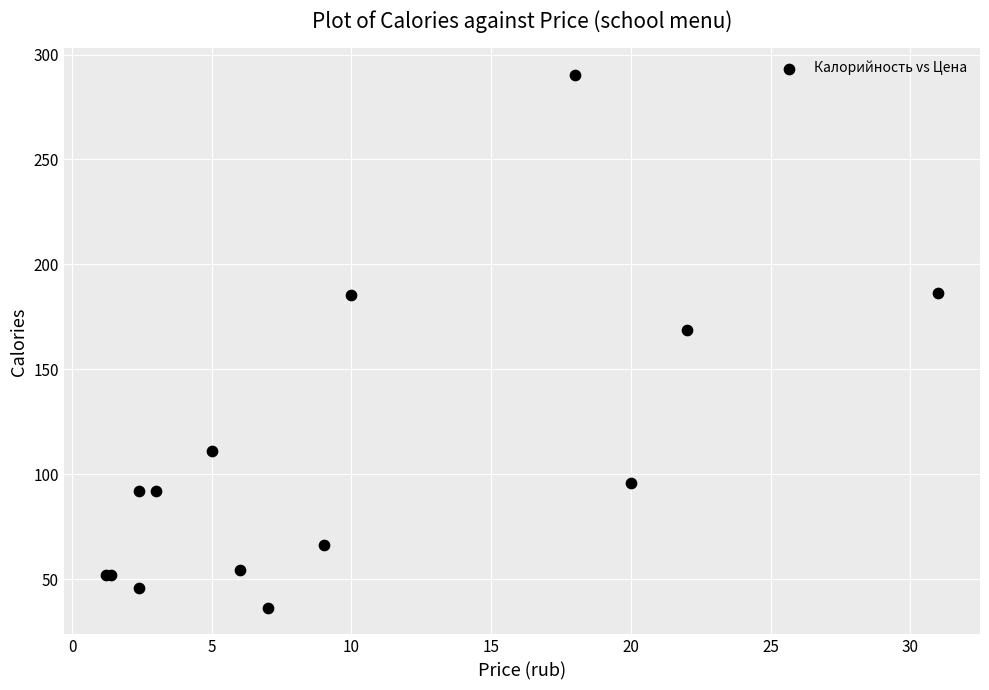

What Y value in the scatter plot is closest to 163?

168.8